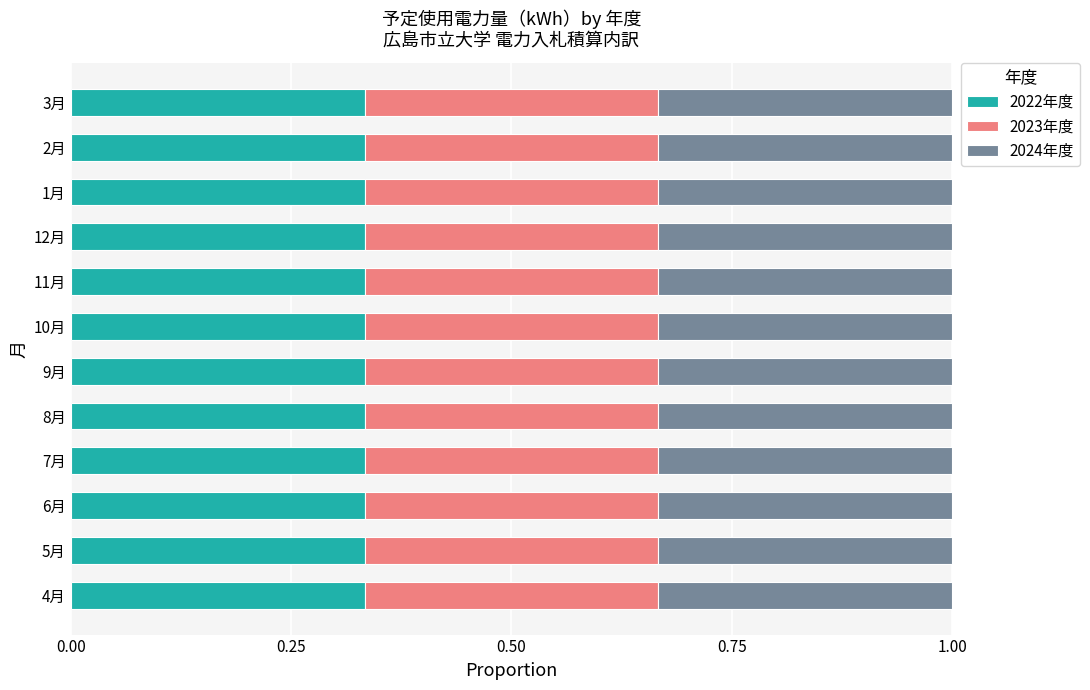

What is the label of the 7th bar from the right?

9月